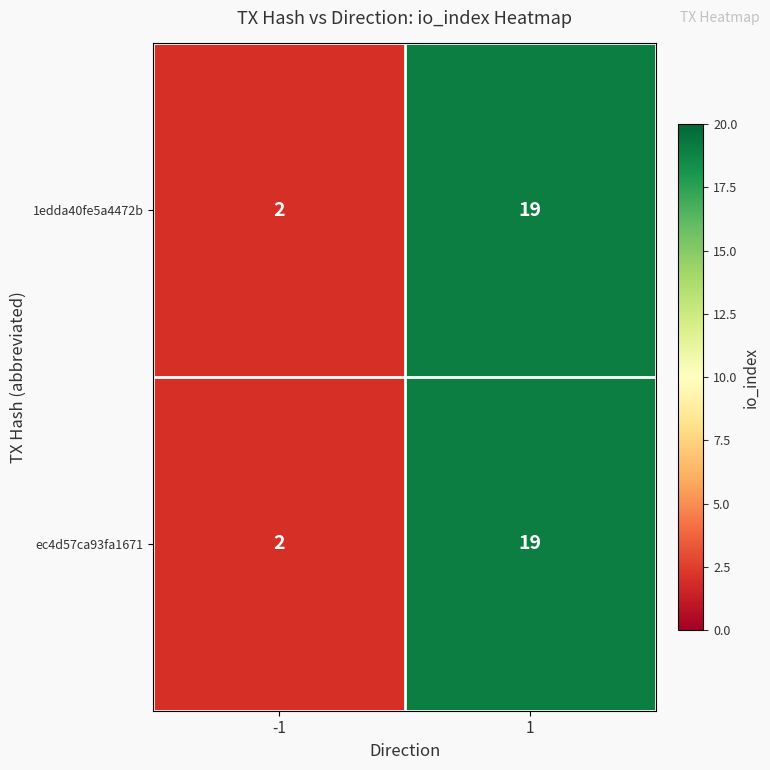

What is the sum of all ec4d57ca93fa1671 values?

21